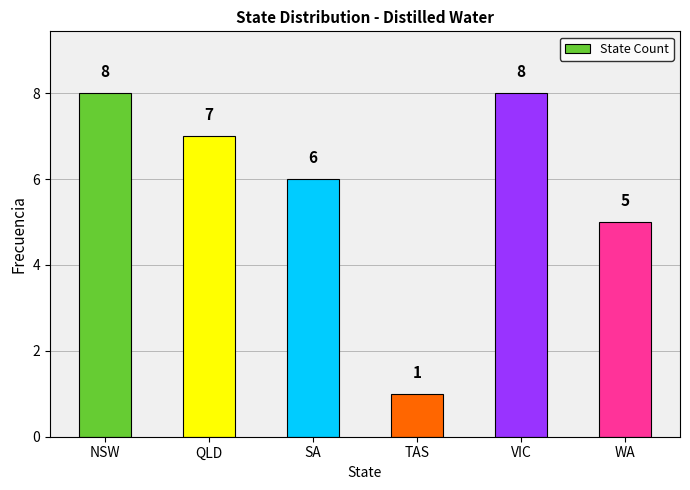

True or false: the data shows 0 at TAS.

False